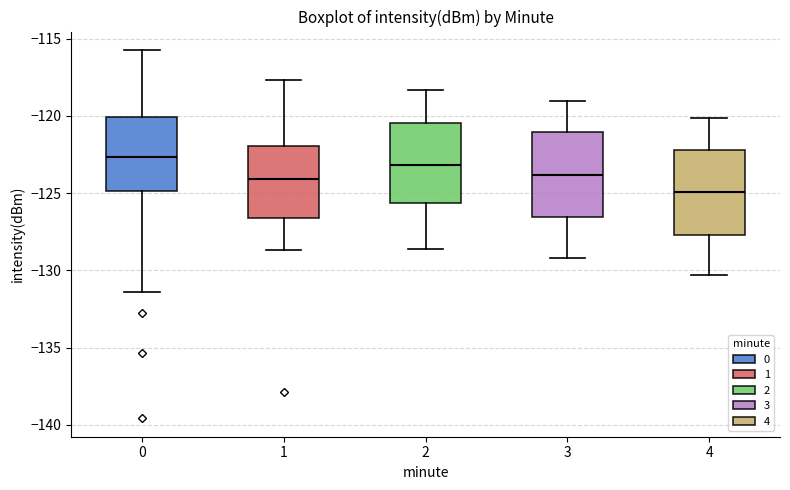

Where does the median line of the box at x = 1 sit on the y-axis? The values are not printed on the chart, so give them approximately, as read against the axis.

-124.0